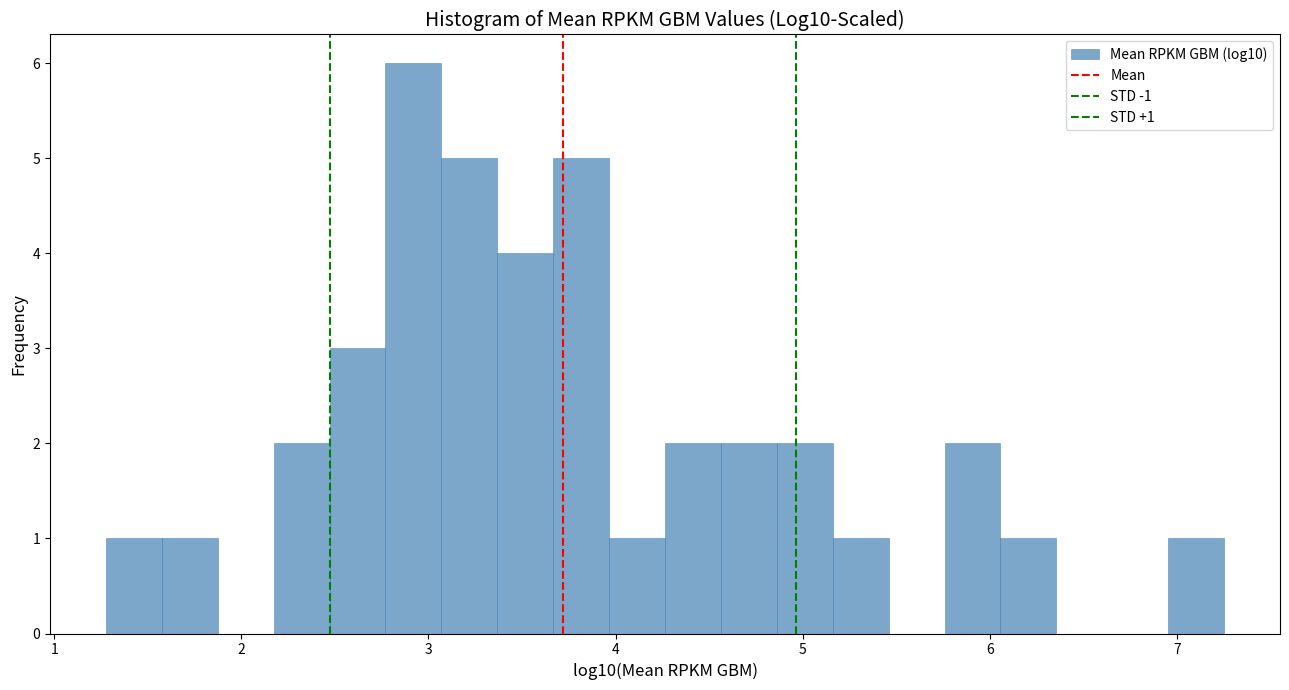

Read against the x-axis, roughly where is the centre of the tallest bar?

2.9